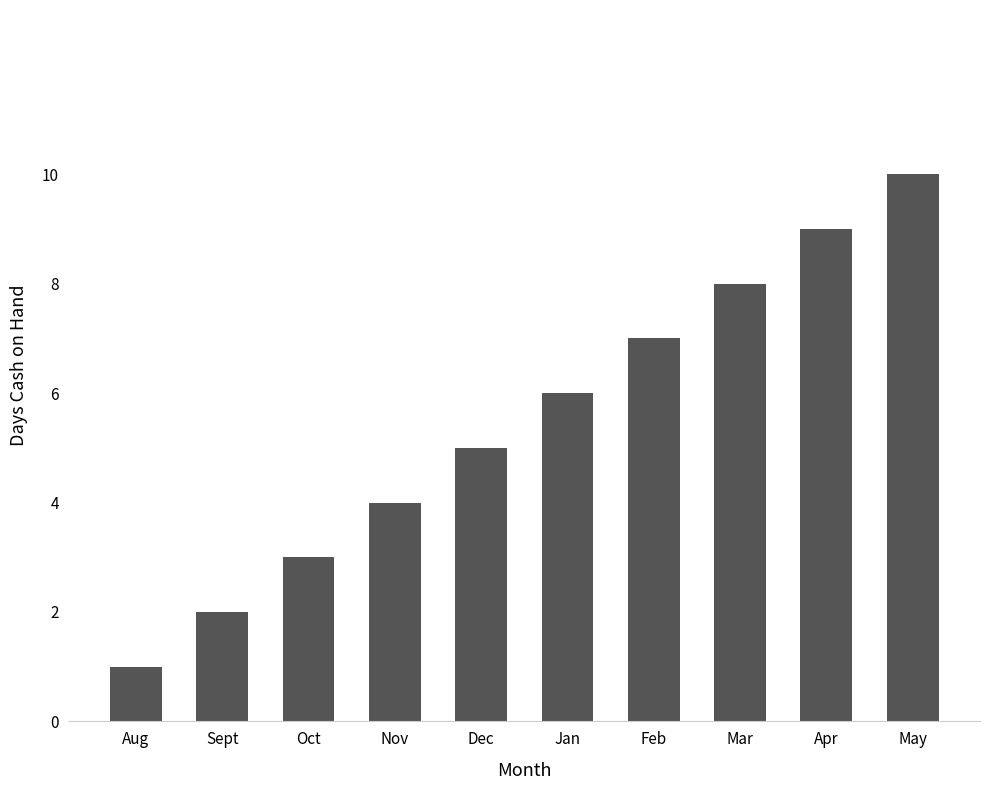

Which label corresponds to the largest value in the chart?

May